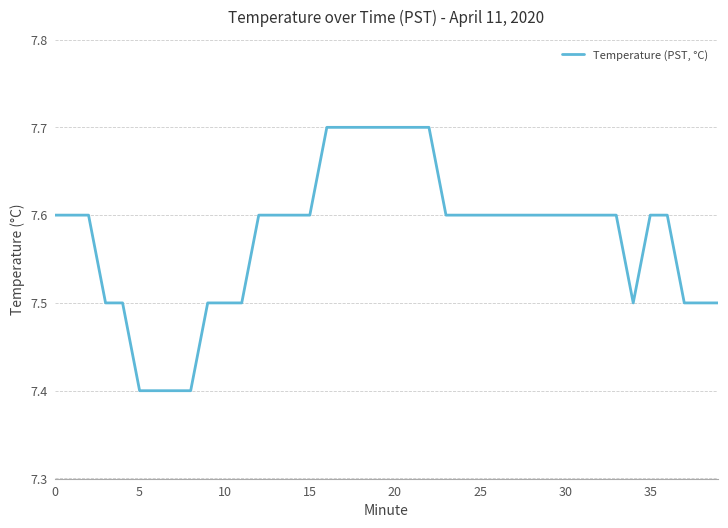

What is the minimum value shown in the chart?

7.4